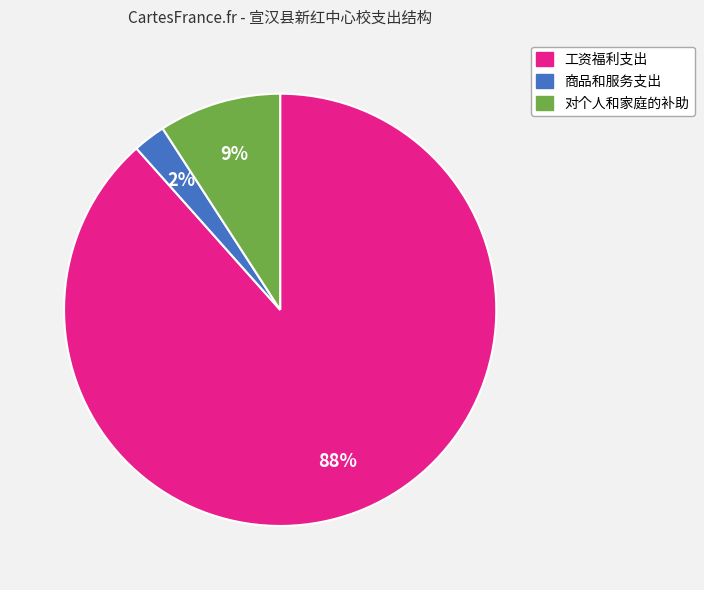

True or false: 对个人和家庭的补助 accounts for 1% of the total.

False